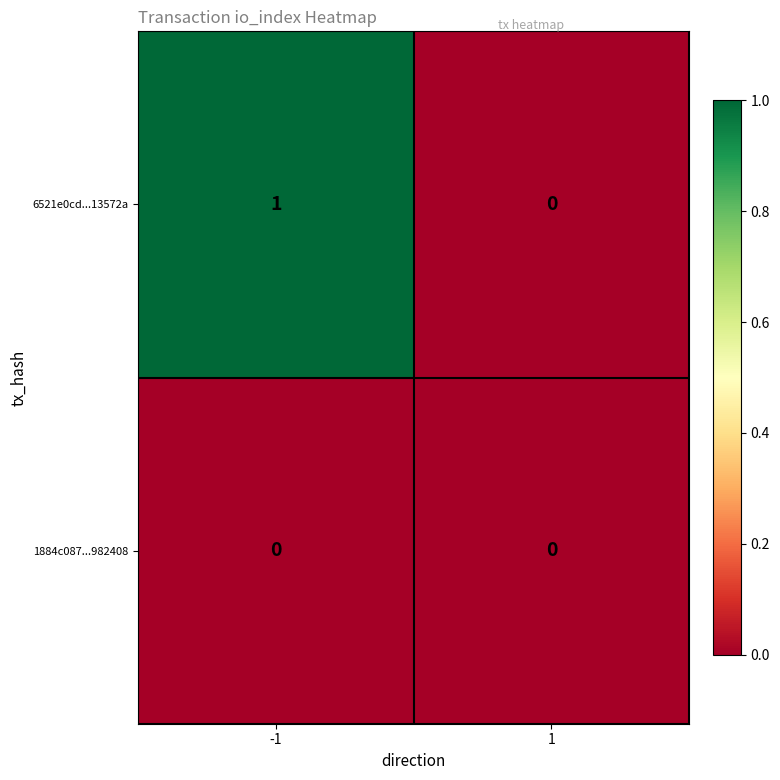

Rank the series by their average value, from highest to lowest.

6521e0cd...13572a, 1884c087...982408